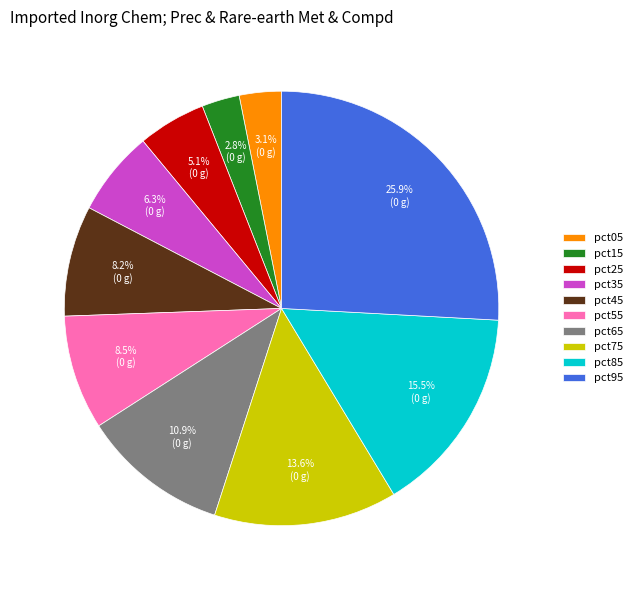

What portion of the pie excludes pct15?

97.2%